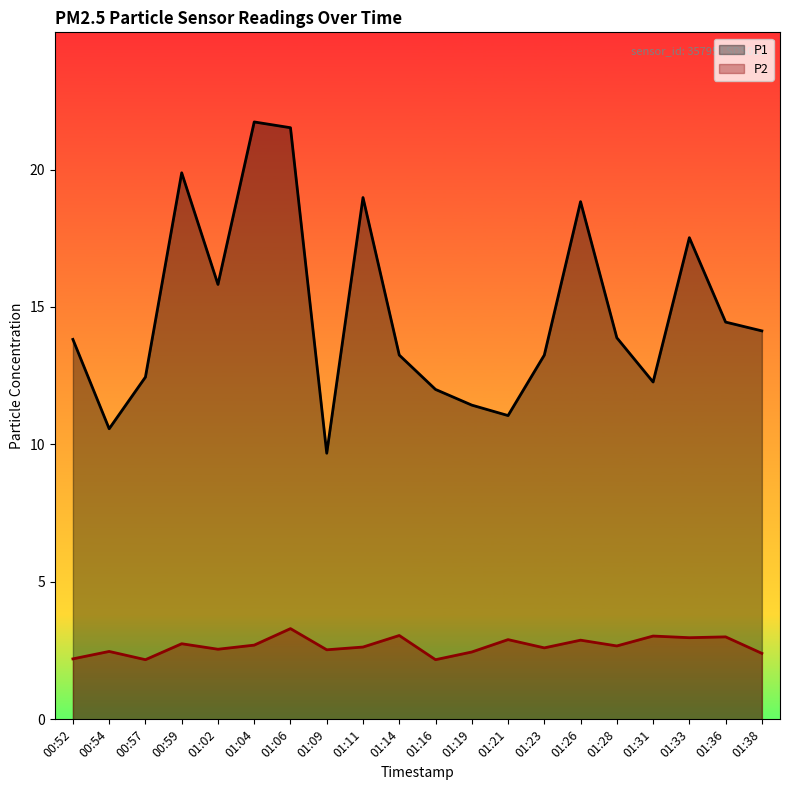

True or false: P2 and P1 intersect in this chart.

False